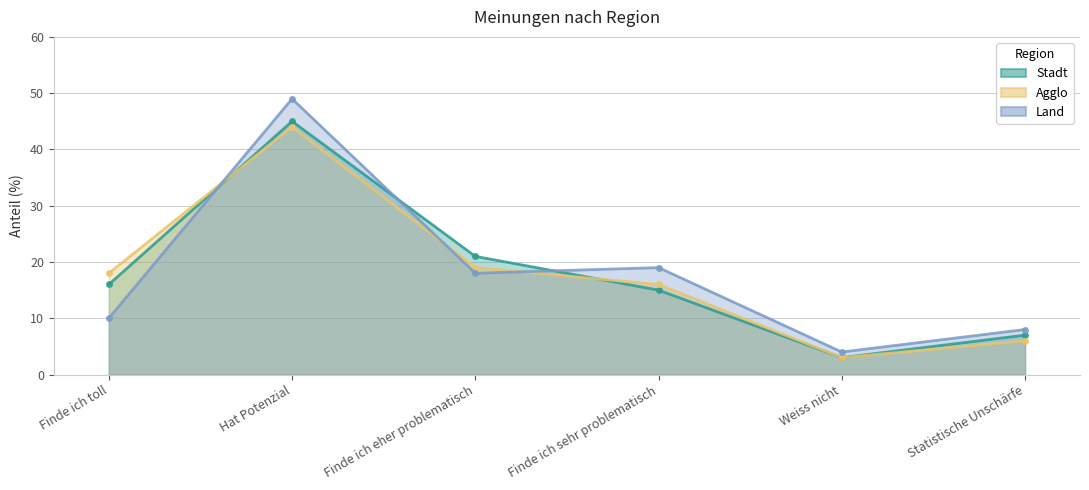

Rank the categories by Land value from lowest to highest.

Weiss nicht, Statistische Unschärfe, Finde ich toll, Finde ich eher problematisch, Finde ich sehr problematisch, Hat Potenzial